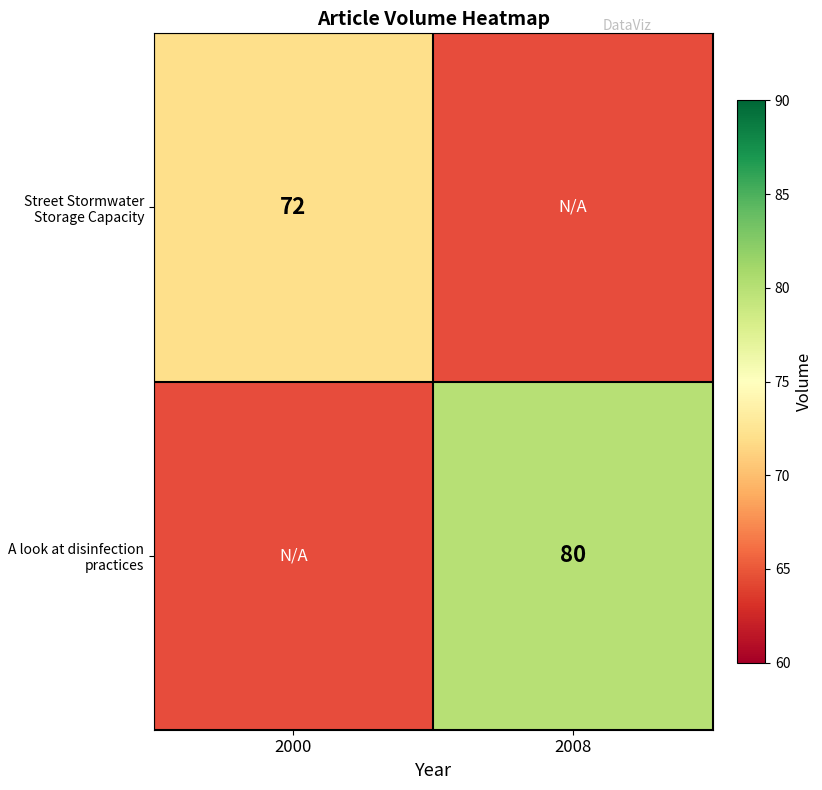

Is the value of A look at disinfection practices at 2008 greater than the value of Street Stormwater Storage Capacity at 2000?

Yes